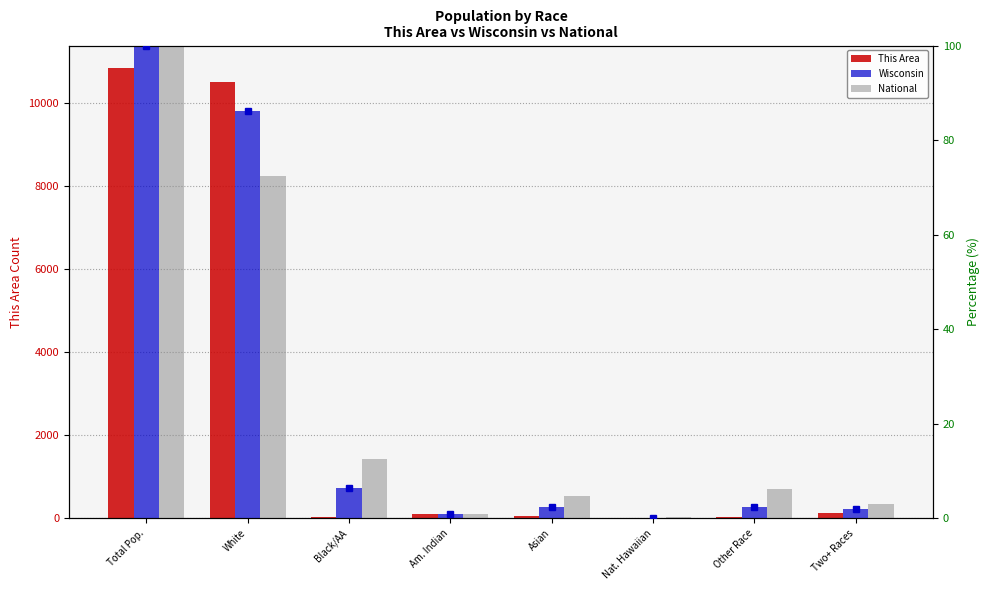

Which series has the widest spread of values?

This Area